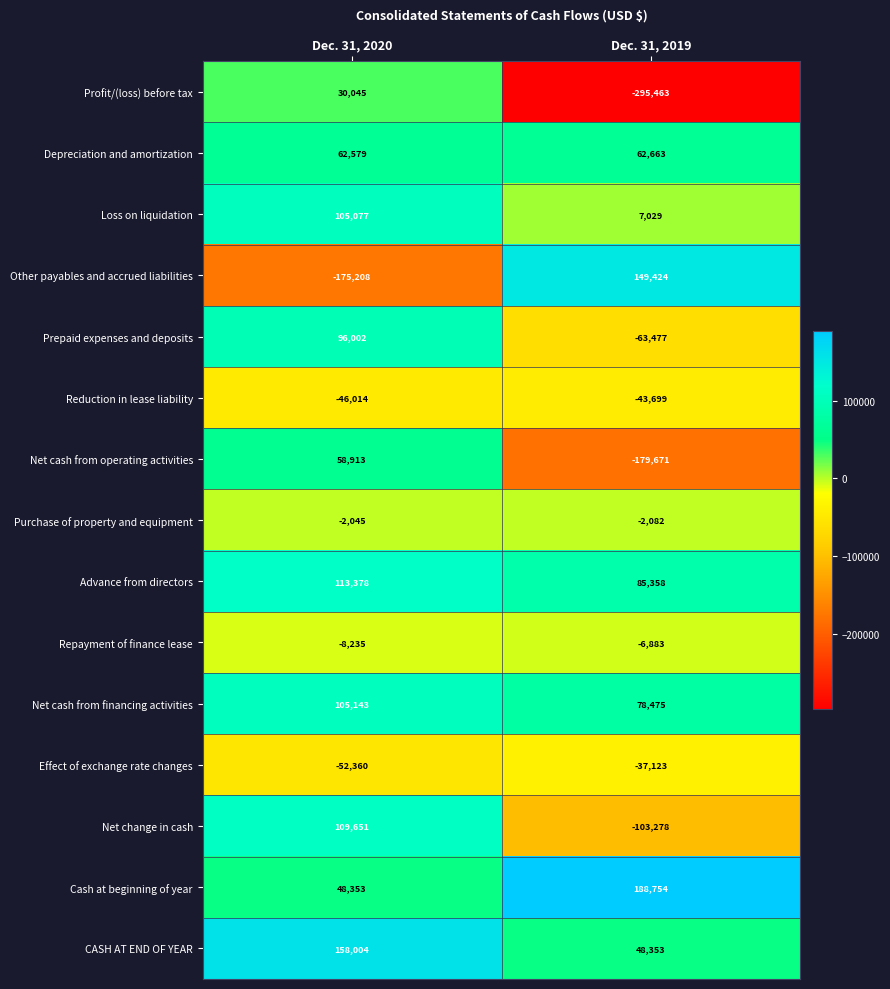

Rank the categories by Advance from directors value from highest to lowest.

Dec. 31, 2020, Dec. 31, 2019